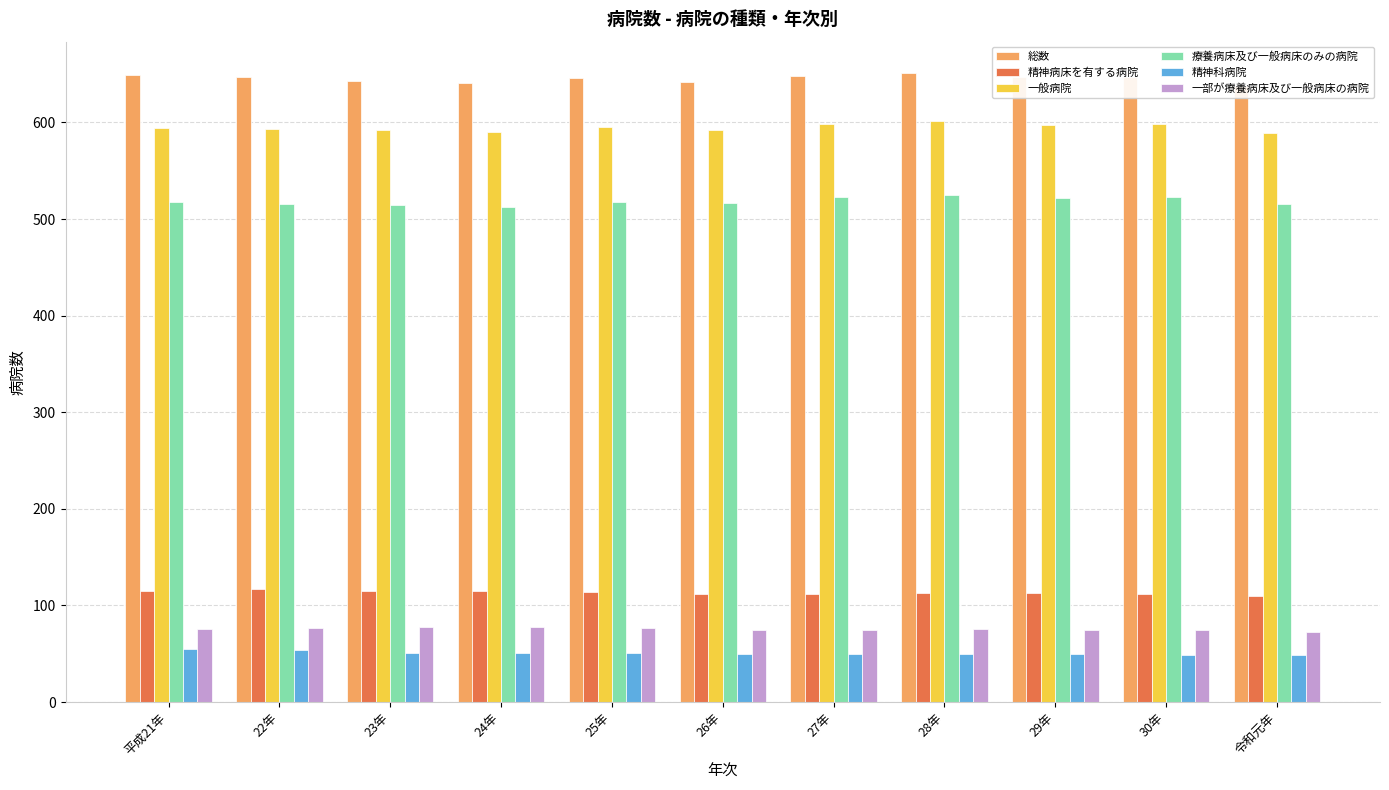

Reading left to right, transcribe all the data shown in this chart.

総数: 649	647	643	641	646	642	648	651	647	647	638
精神病床を有する病院: 115	117	115	115	114	112	112	113	113	112	110
一般病院: 594	593	592	590	595	592	598	601	597	598	589
療養病床及び一般病床のみの病院: 518	516	514	512	518	517	523	525	522	523	516
精神科病院: 55	54	51	51	51	50	50	50	50	49	49
一部が療養病床及び一般病床の病院: 76	77	78	78	77	75	75	76	75	75	73